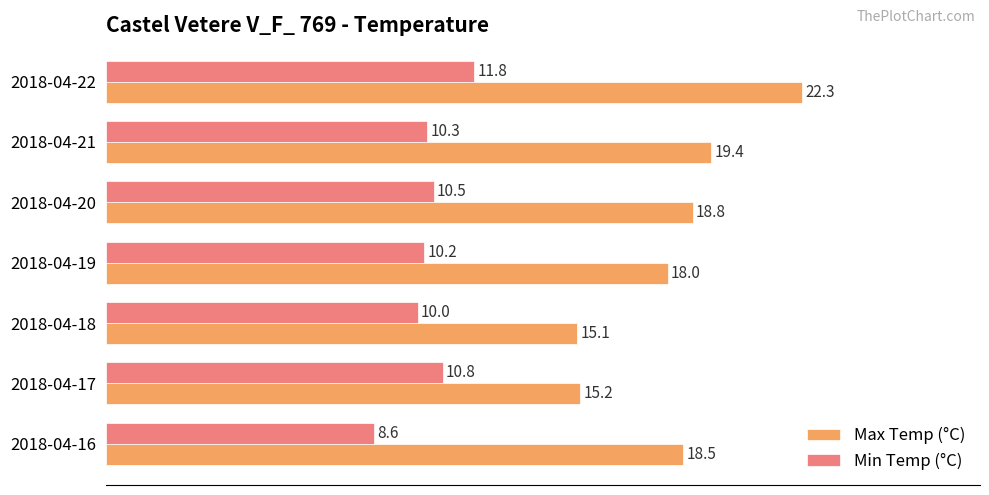

Which series changed the most between 2018-04-17 and 2018-04-19?

Max Temp (°C)